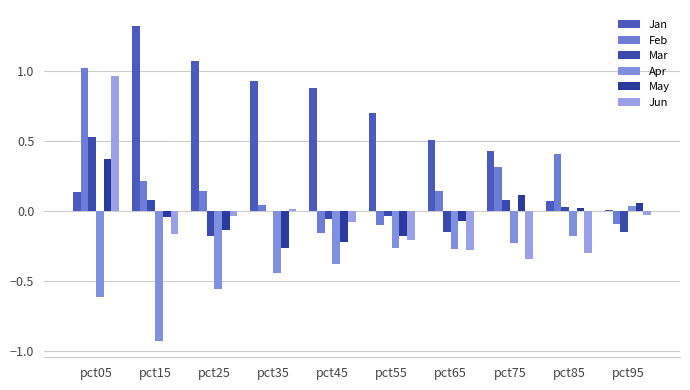

How many groups of bars are there?

10